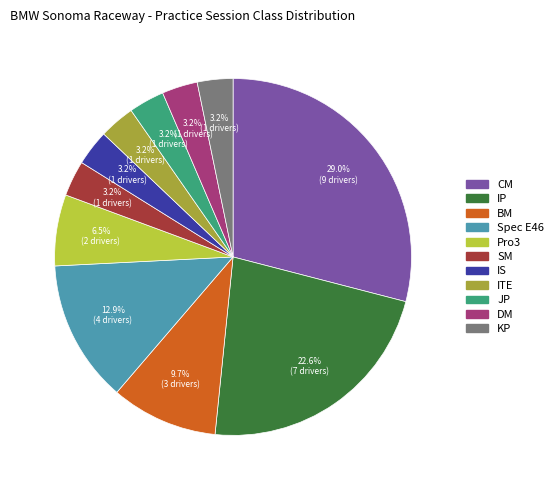

Approximately how many times larger is the value at JP compared to SM?

1.0